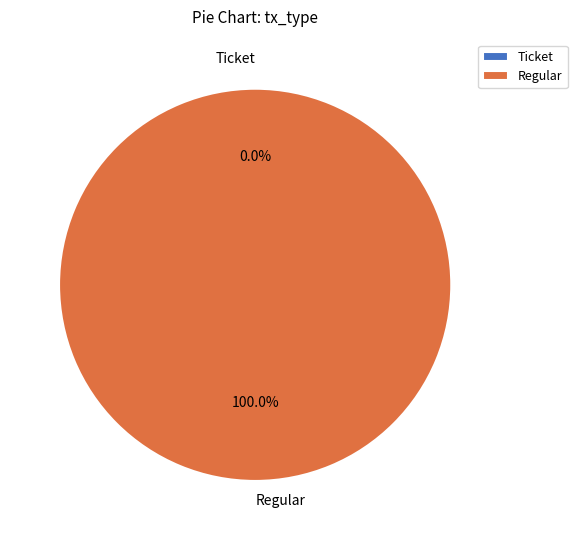

Rank the categories by value from highest to lowest.

Regular, Ticket